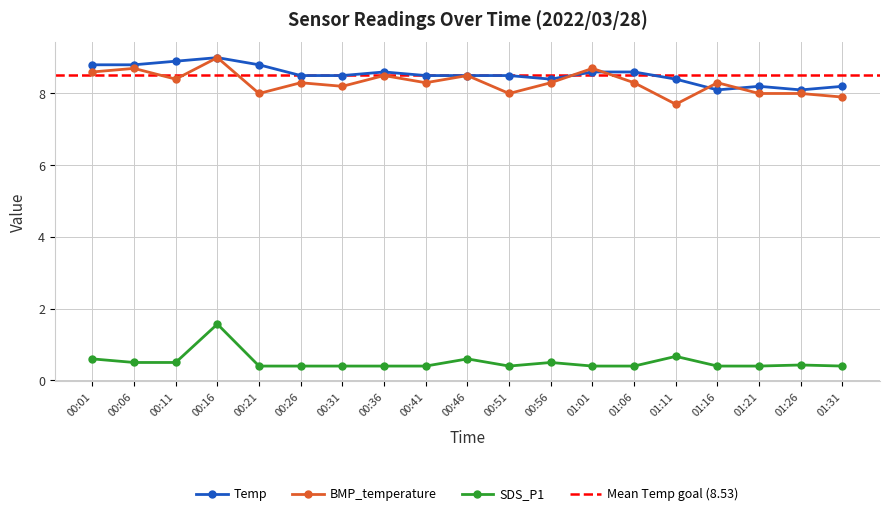

Which category has the highest value across all series?

00:16